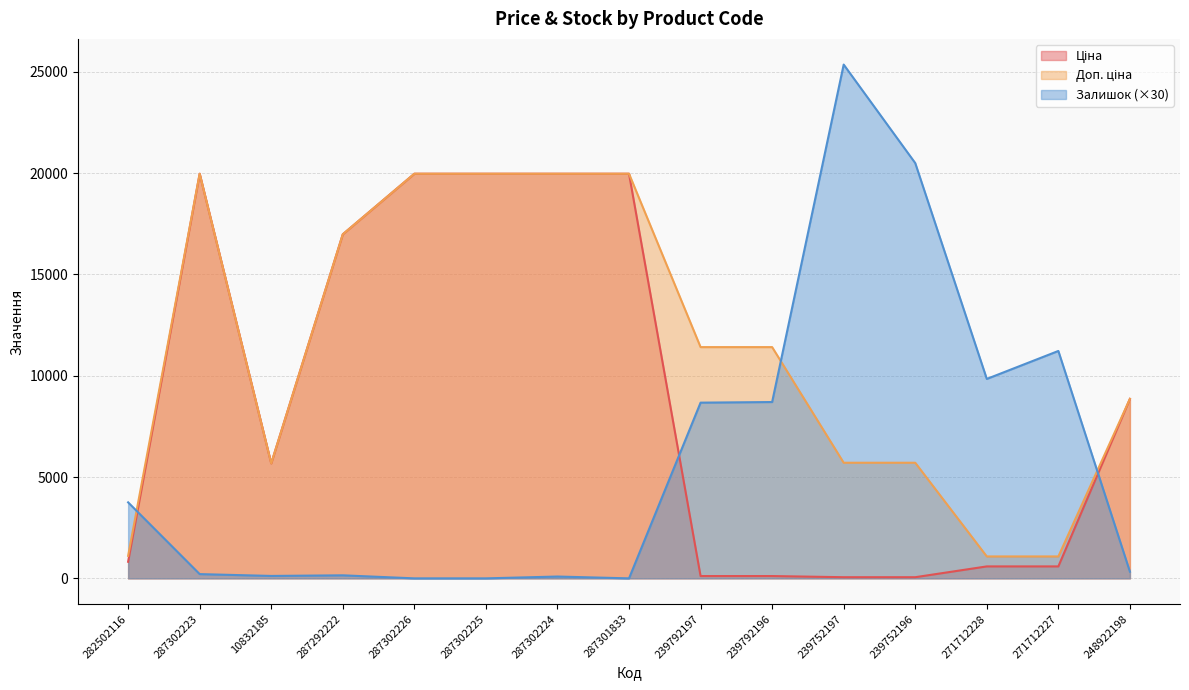

In Залишок, how many points are lower than both neighbors (excluding endpoints)?

3